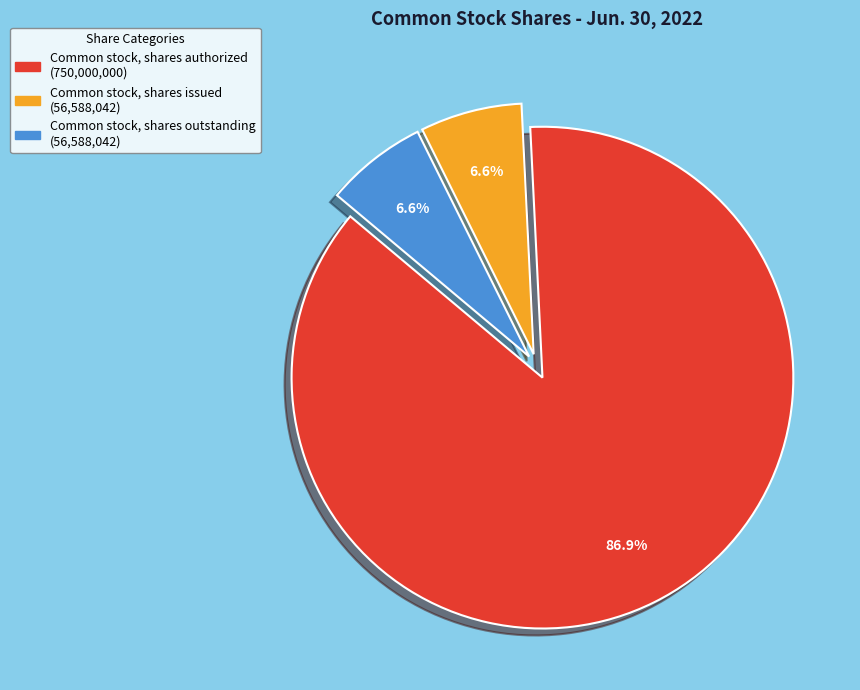

How much of the chart is everything except Common stock, shares outstanding?

93.4%